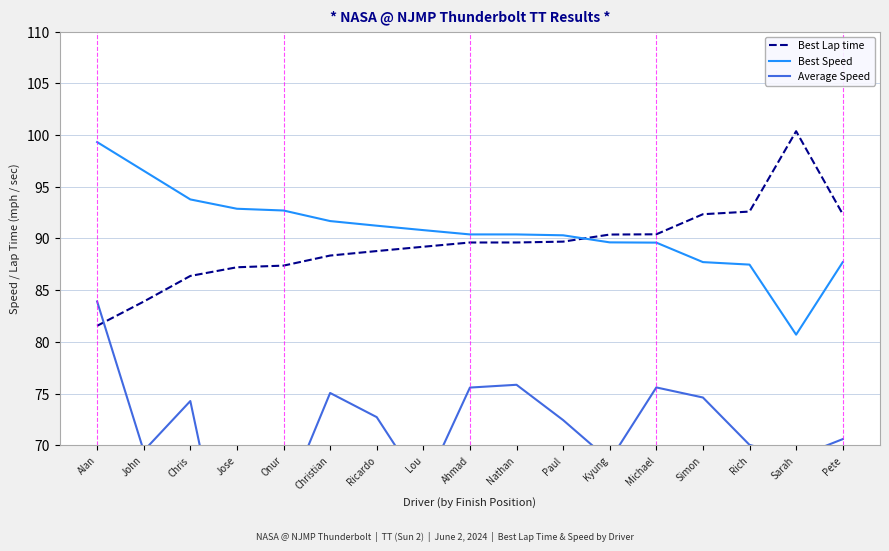

Between Lou and Onur, which is larger?

Lou